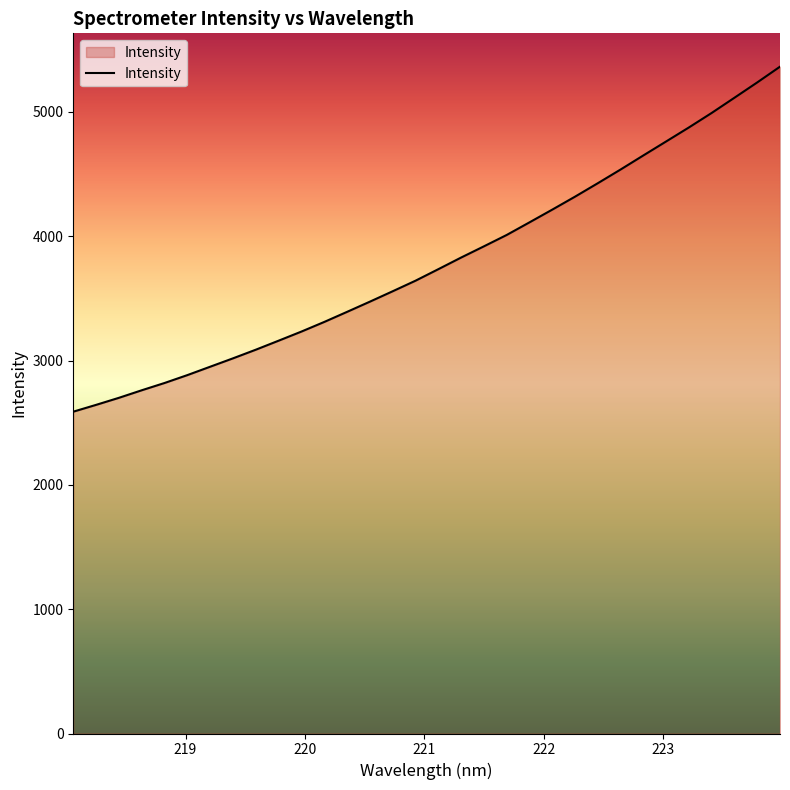

What is the maximum value shown in the chart?

5363.6